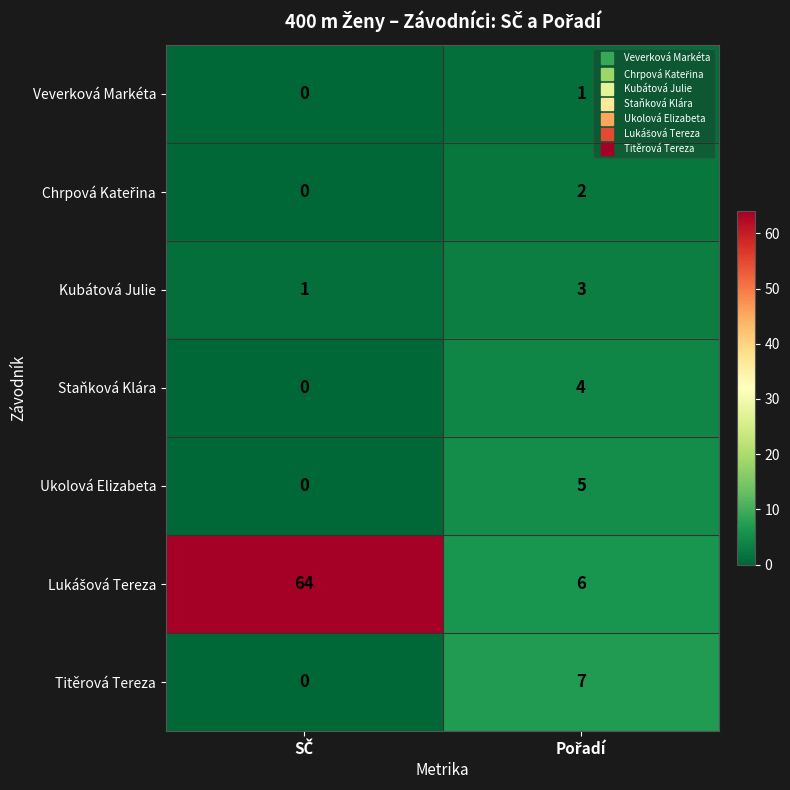

What is the maximum value shown in the chart?

64